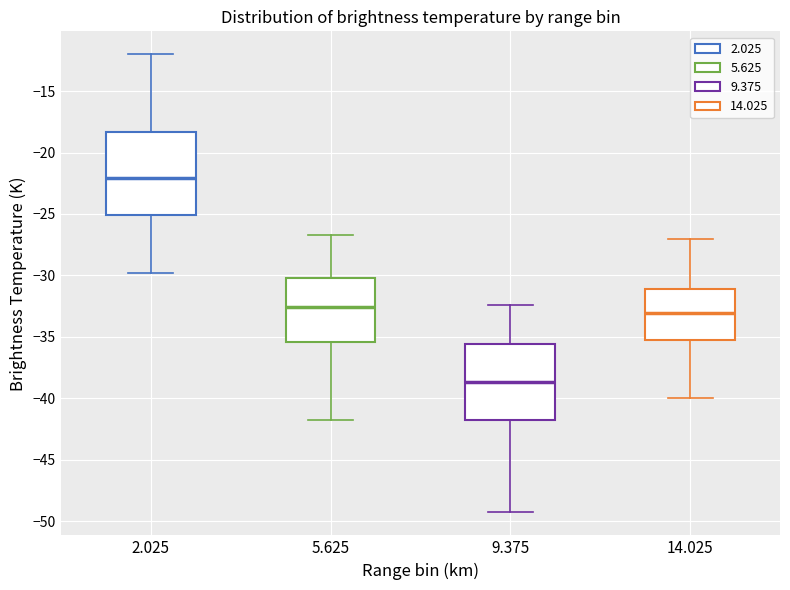

Reading left to right, transcribe this box plot: for each box, give where its median line is, the range the box spans, and where its two whiskers end, as read against the y-axis. The values are not printed on the chart, so give them approximately, as read against the axis.

2.025: median -22.0, box -25.0 to -18.5, whiskers -30.0 to -12.0
5.625: median -32.5, box -35.5 to -30.0, whiskers -42.0 to -26.5
9.375: median -38.5, box -42.0 to -35.5, whiskers -49.5 to -32.5
14.025: median -33.0, box -35.0 to -31.0, whiskers -40.0 to -27.0